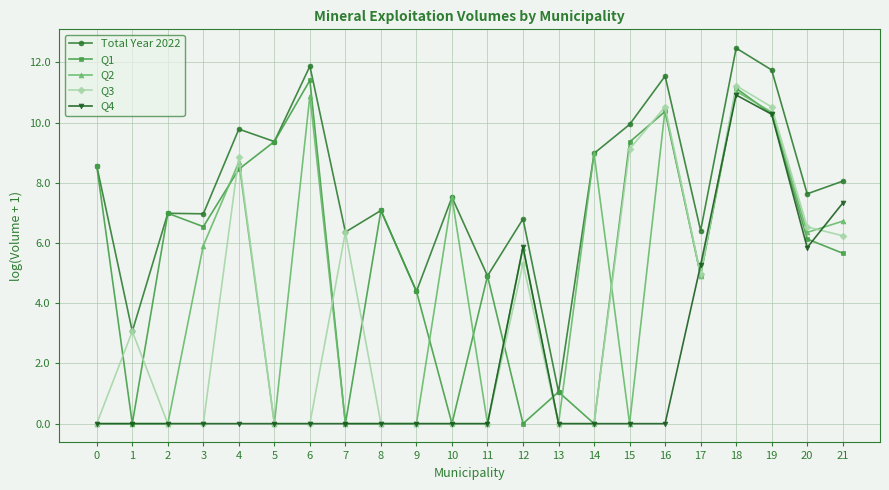

What is the difference between the Q3 values at 4 and 6?

8.9